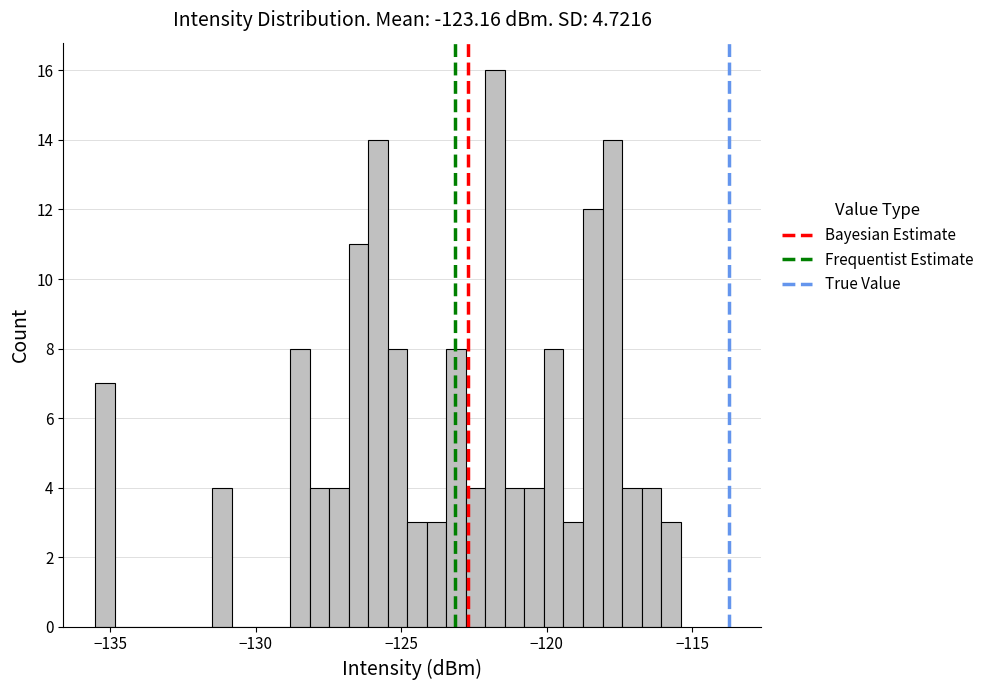

Around what value on the x-axis is the tallest bar? Give the approximate position of its centre, as read against the axis.

-122.0